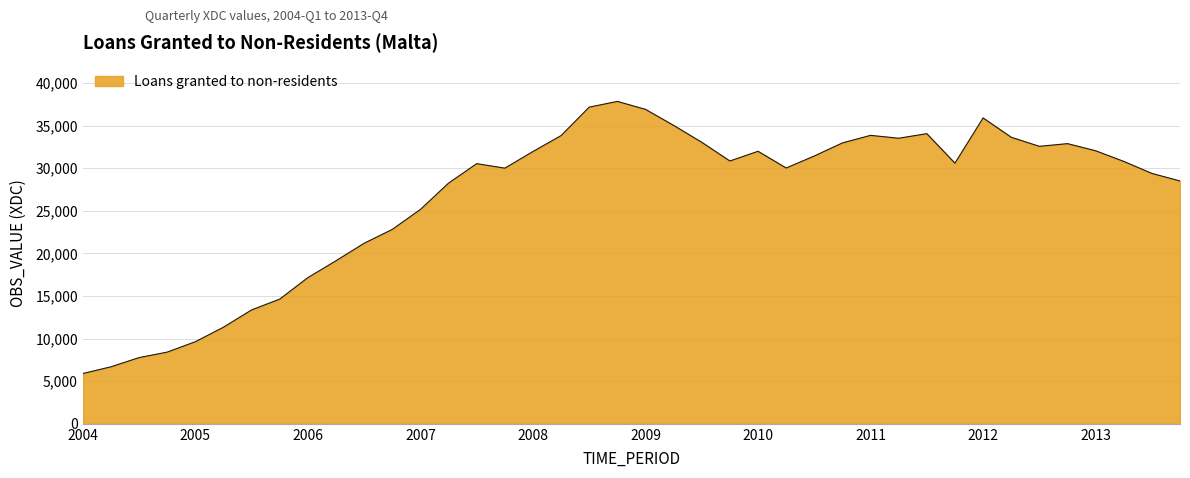

What is the maximum value shown in the chart?

37842.6